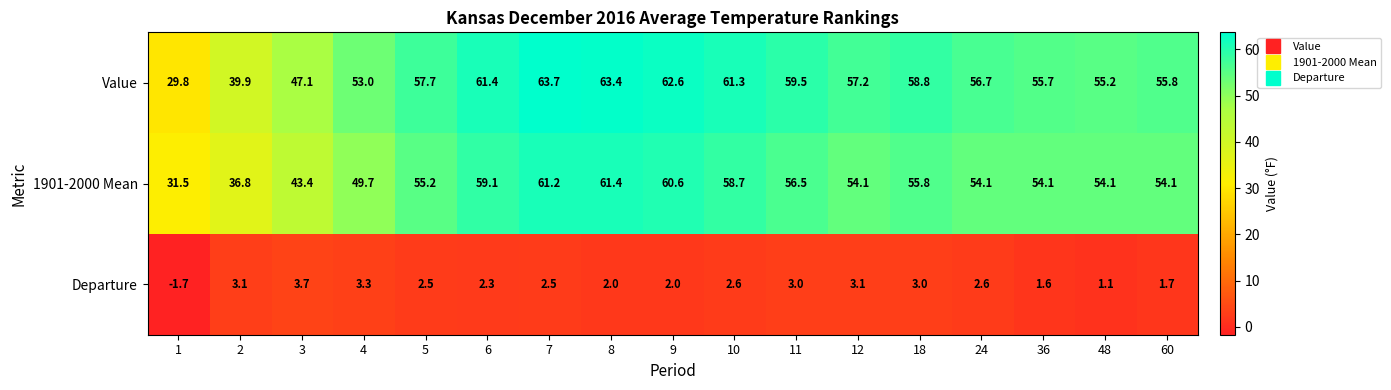

What is the difference between the highest and lowest values at 10?

58.7